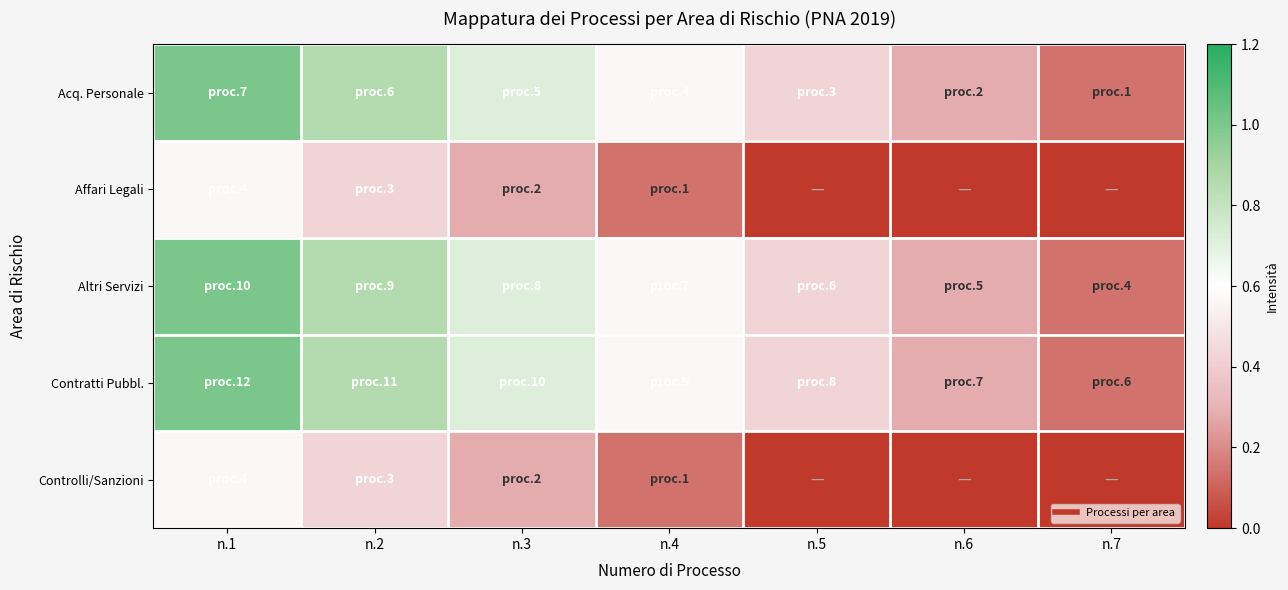

Reading left to right, what are all the values shown in this chart?

Acq. Personale: n.1=1.0	n.2=0.9	n.3=0.7	n.4=0.6	n.5=0.4	n.6=0.3	n.7=0.1
Affari Legali: n.1=0.6	n.2=0.4	n.3=0.3	n.4=0.1	n.5=0.0	n.6=0.0	n.7=0.0
Altri Servizi: n.1=1.0	n.2=0.9	n.3=0.7	n.4=0.6	n.5=0.4	n.6=0.3	n.7=0.1
Contratti Pubbl.: n.1=1.0	n.2=0.9	n.3=0.7	n.4=0.6	n.5=0.4	n.6=0.3	n.7=0.1
Controlli/Sanzioni: n.1=0.6	n.2=0.4	n.3=0.3	n.4=0.1	n.5=0.0	n.6=0.0	n.7=0.0